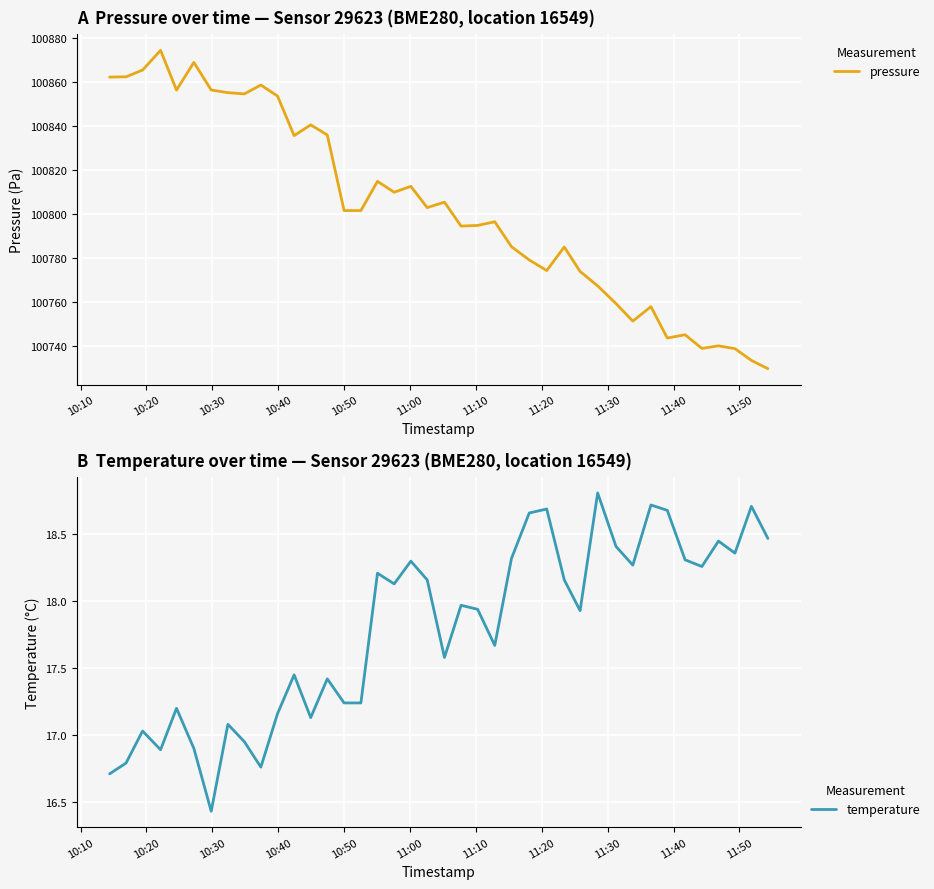

What is the maximum value for temperature?

18.8